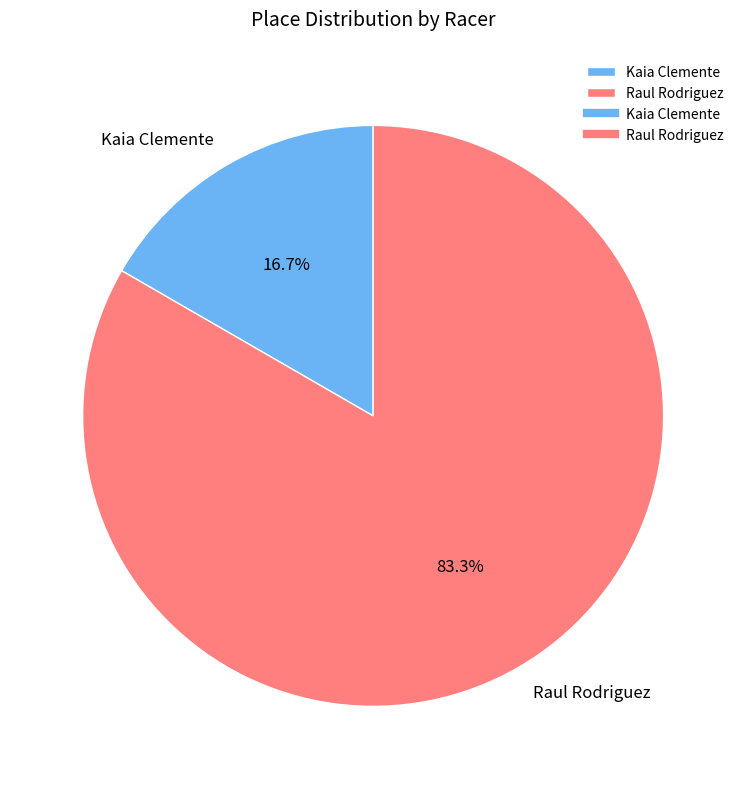

Is it true that Kaia Clemente is 11% of the pie?

False